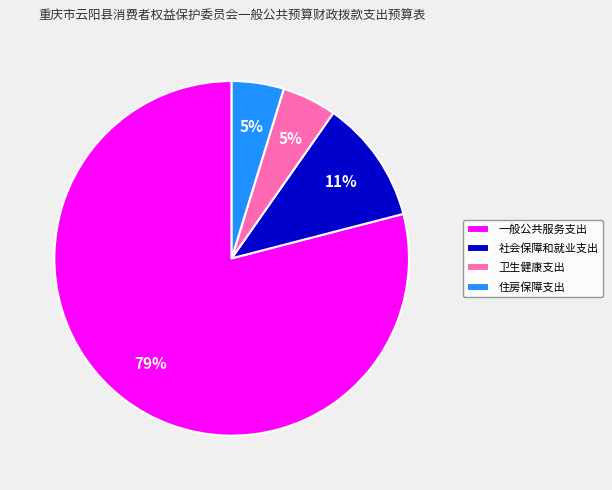

What is the largest slice in the pie chart?

一般公共服务支出